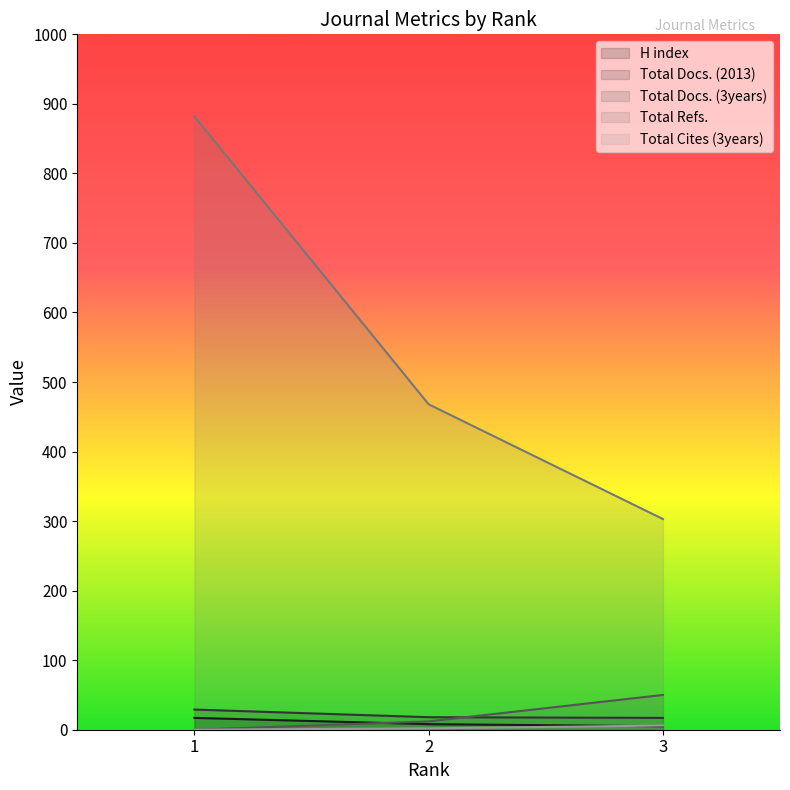

What value does the H index series have at 3, to the nearest 5?

5